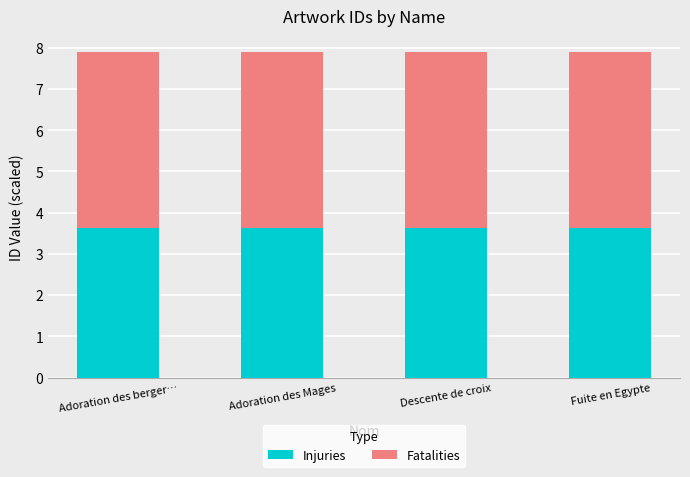

Reading left to right, transcribe the values for Injuries.

Adoration des berger…=3.6	Adoration des Mages=3.6	Descente de croix=3.6	Fuite en Egypte=3.6